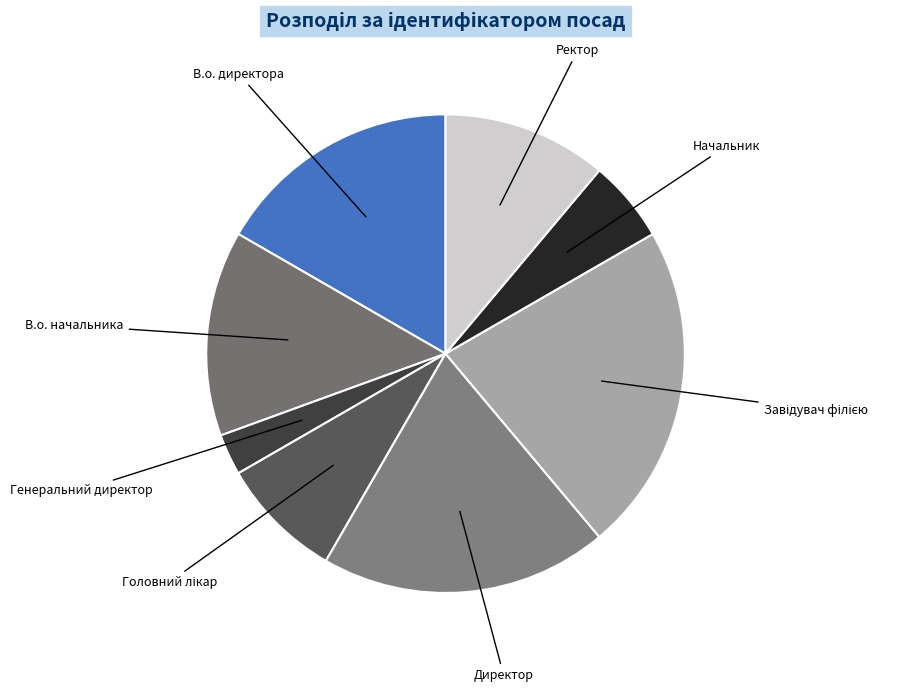

How many segments does this pie chart have?

8